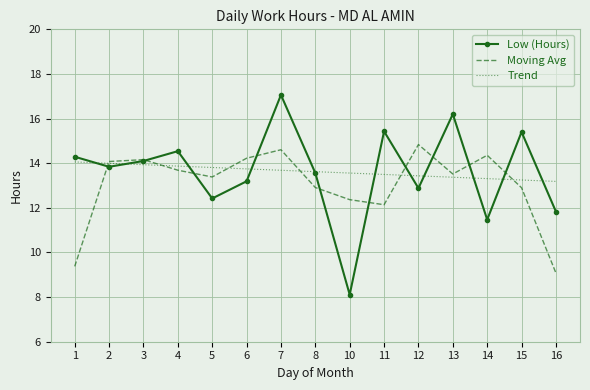

Which series ends up on top after the final intersection of Moving Avg and Low (Hours)?

Low (Hours)